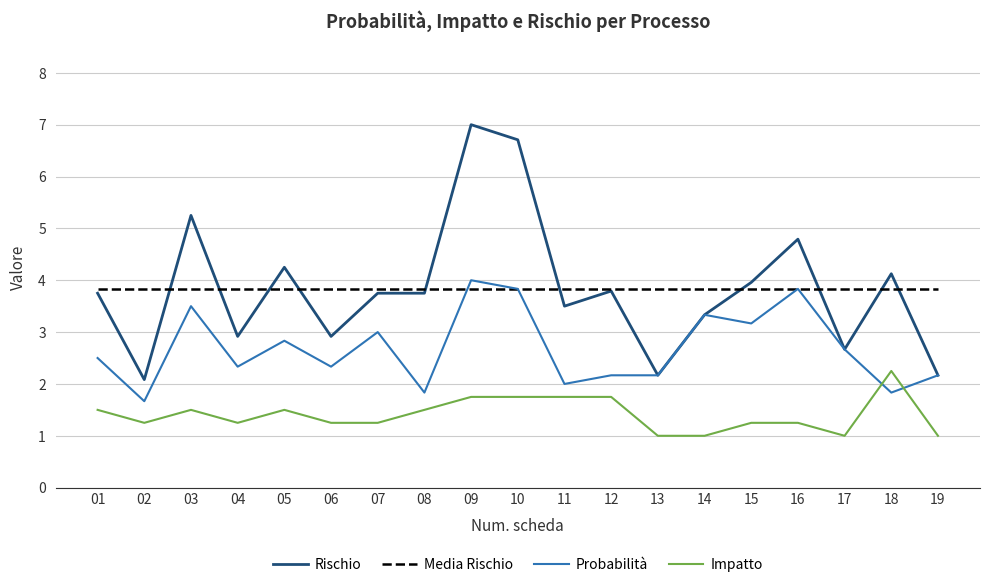

The Rischio series shows 4.8 at 11. True or false?

False